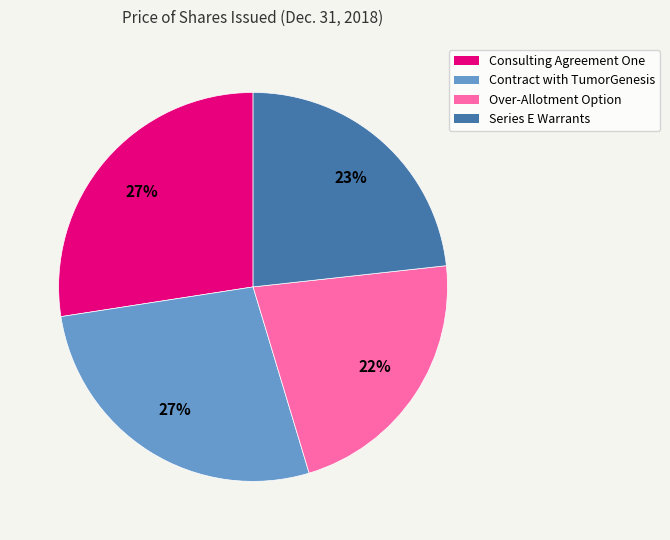

Is there a majority slice in this chart?

No